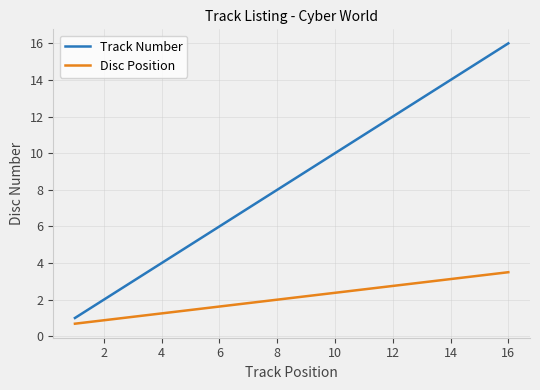

What is the greatest value displayed?

16.0